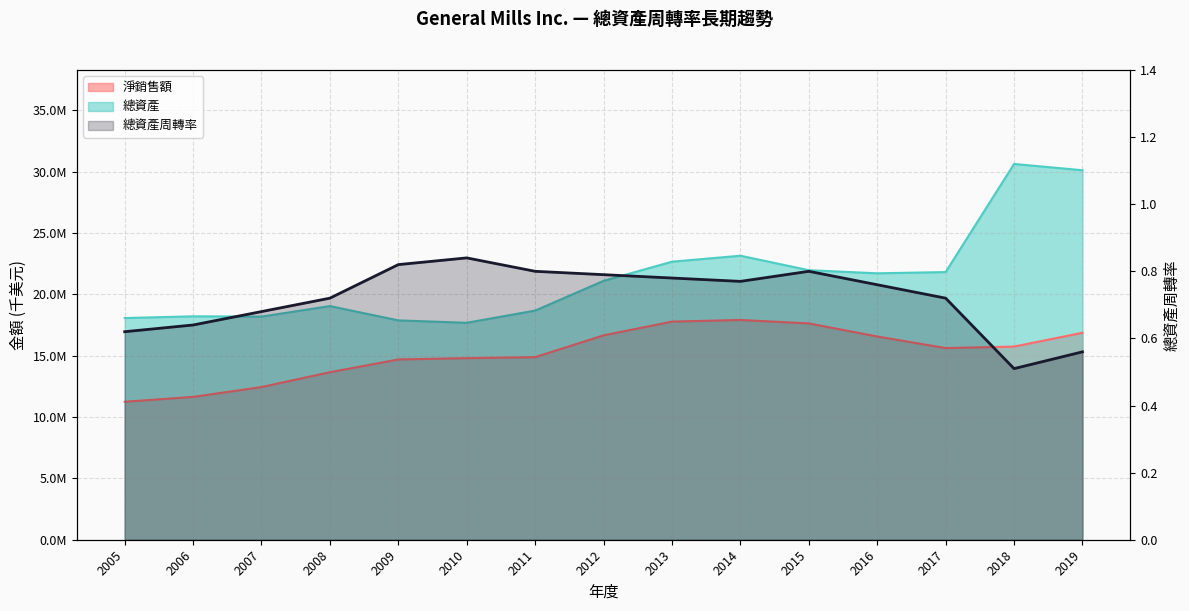

What is the minimum value shown in the chart?

0.5